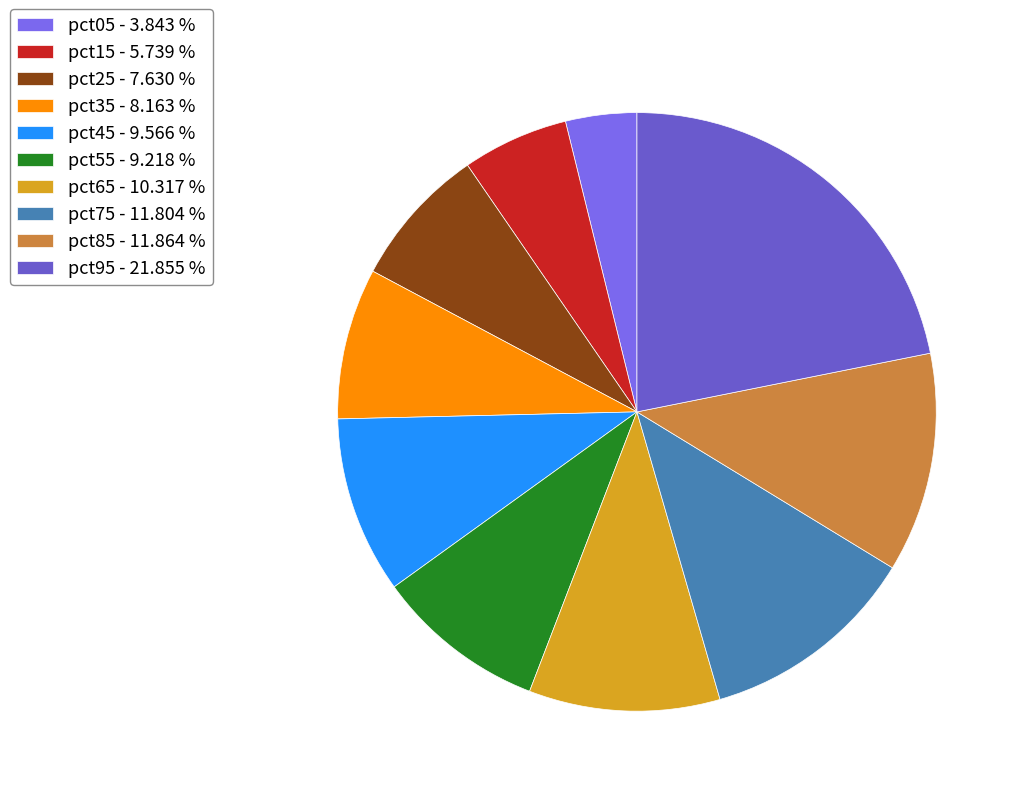

Is there a majority slice in this chart?

No